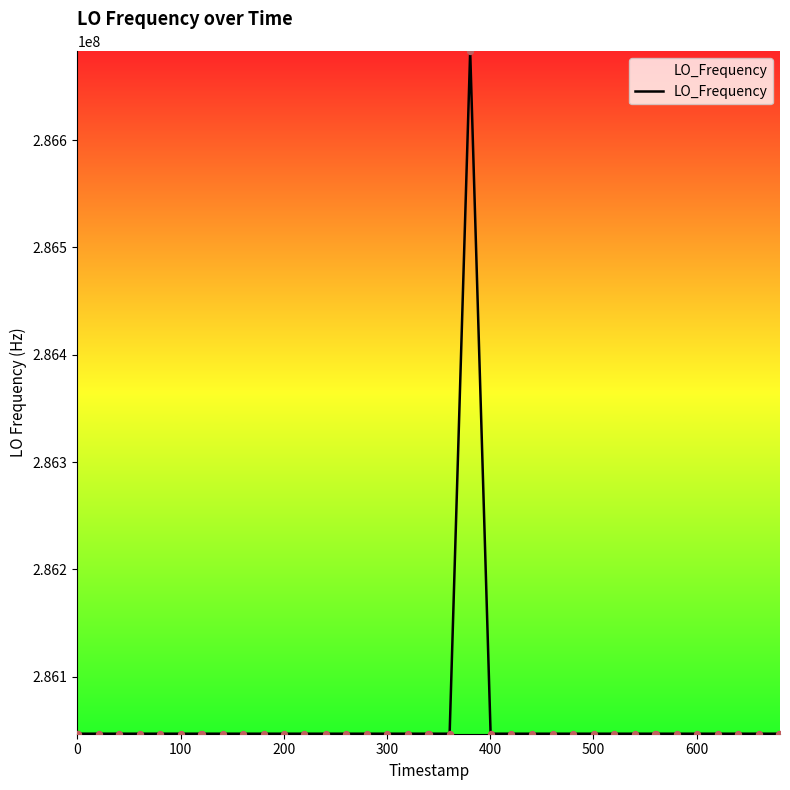

What is the maximum value shown in the chart?

286682706.2